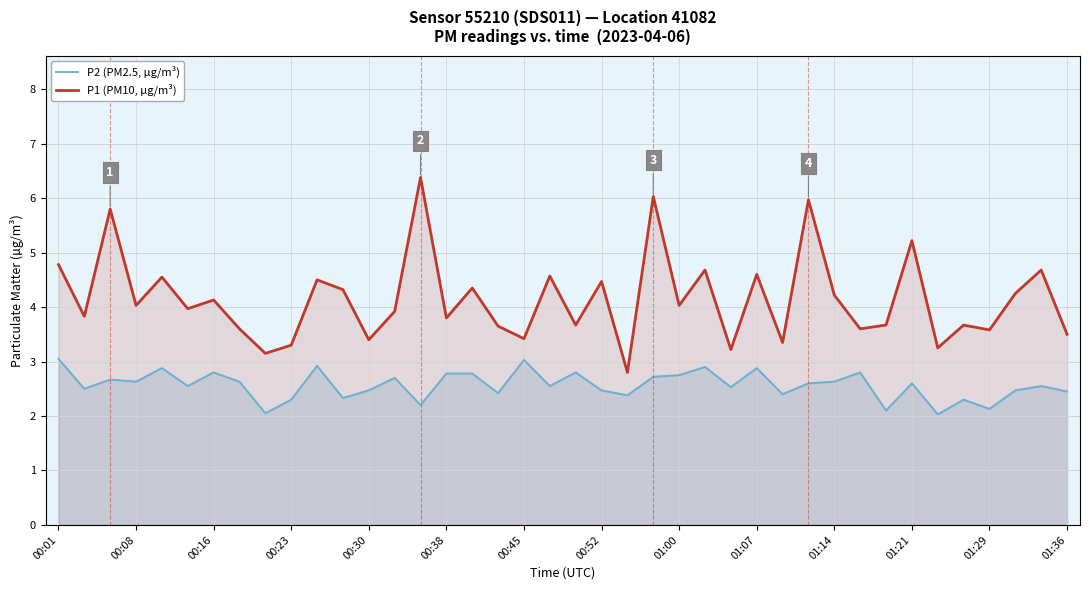

What is the difference between the maximum and minimum values in the P1 (PM10, µg/m³) series?

3.6